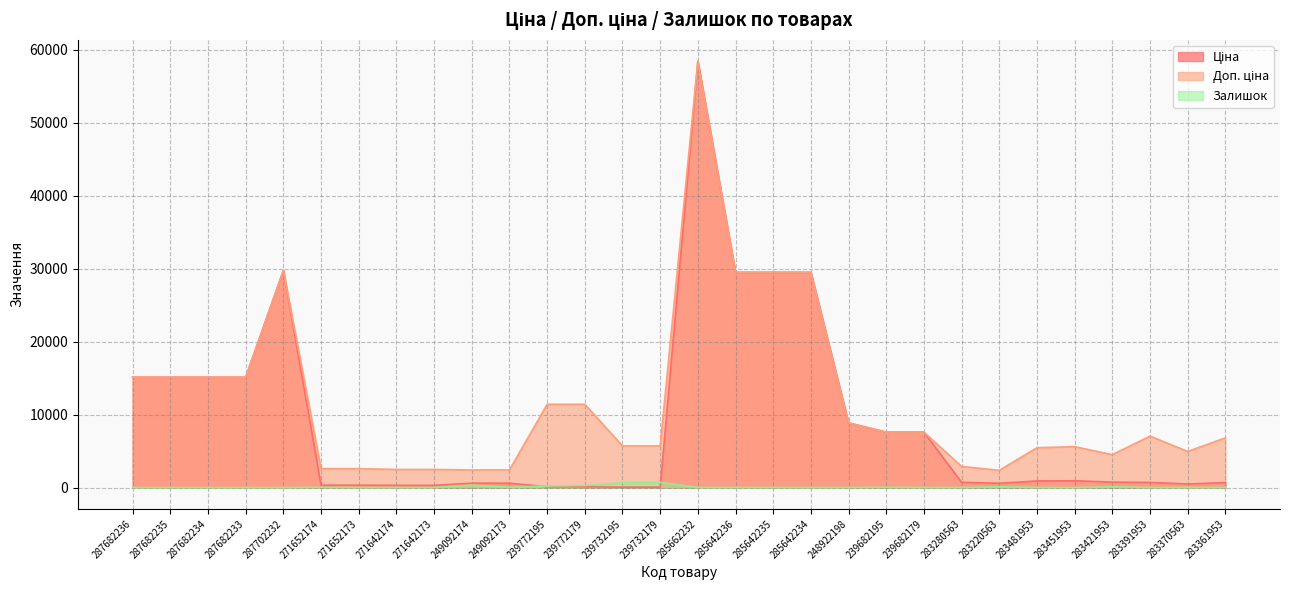

How many lines are shown in the chart?

3